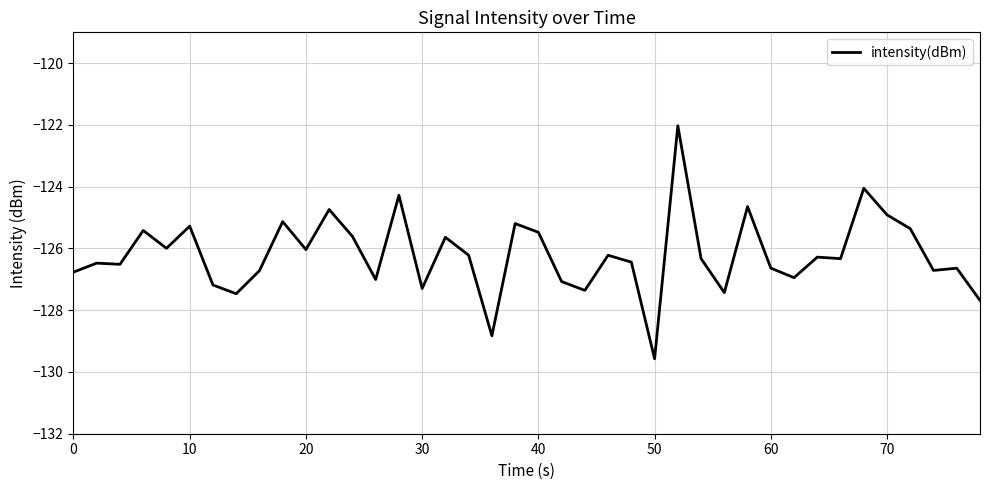

What is the smallest value displayed?

-129.6